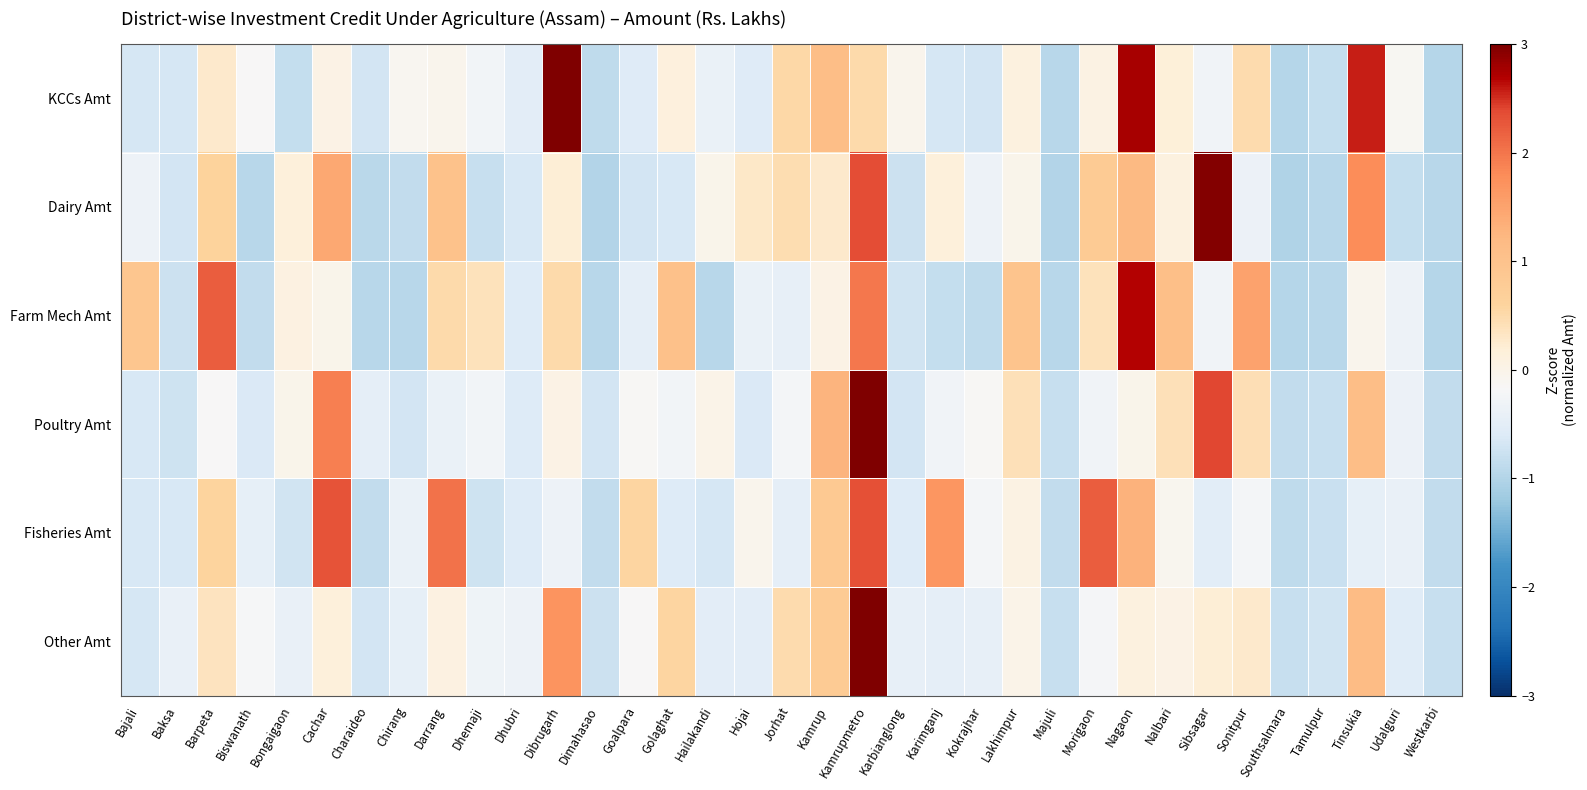

What is the greatest value displayed?

4.8